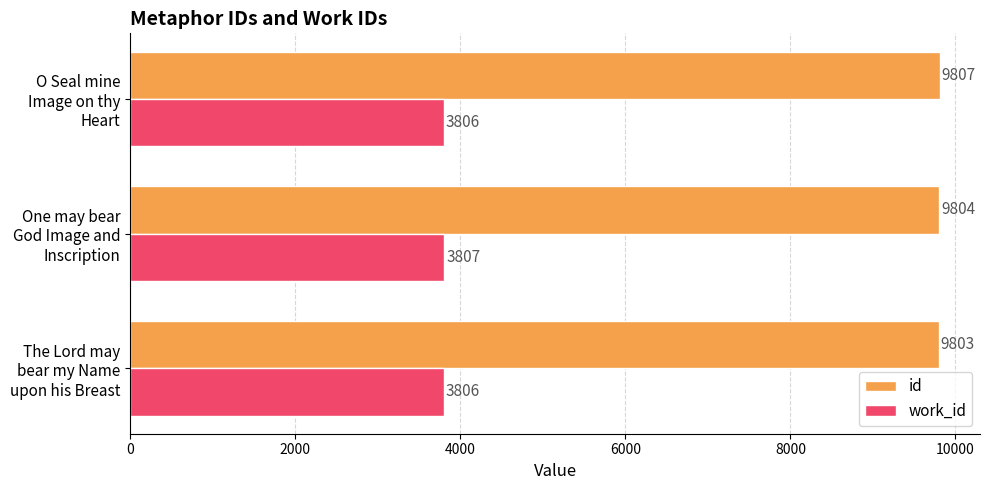

Between The Lord may bear my Name upon his Breast and O Seal mine Image on thy Heart, which series saw the biggest shift?

id